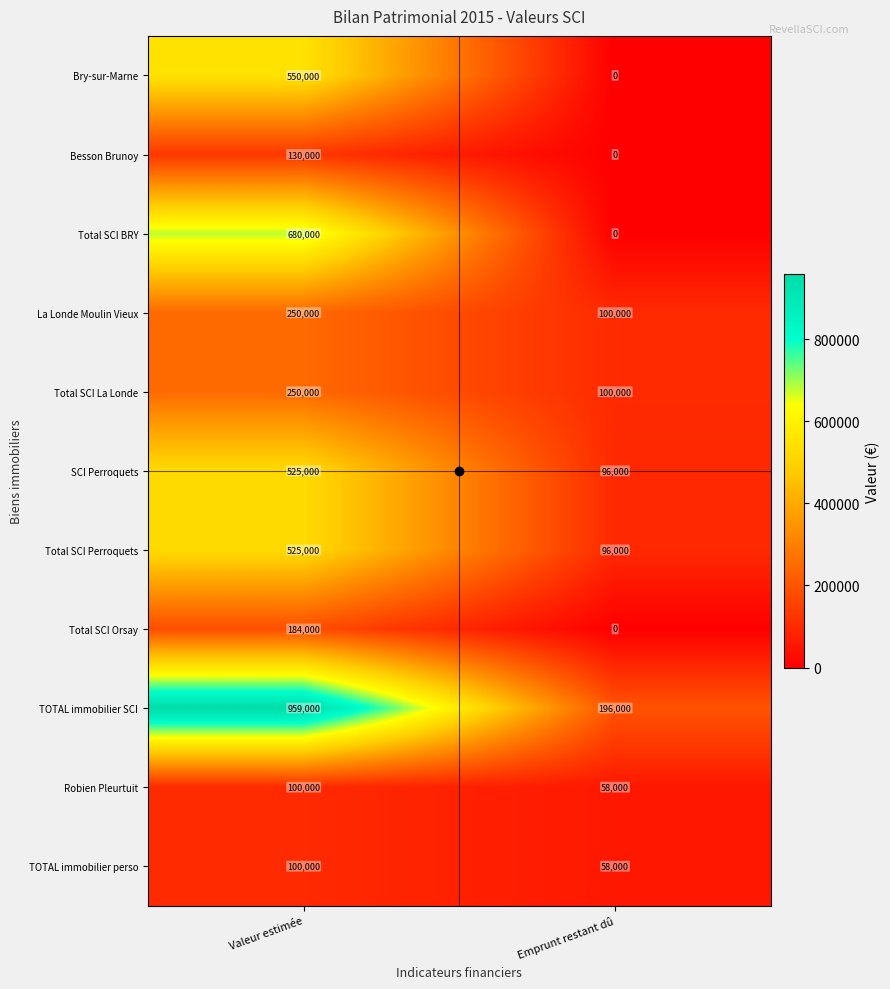

Read the TOTAL immobilier SCI value at Valeur estimée.

959000